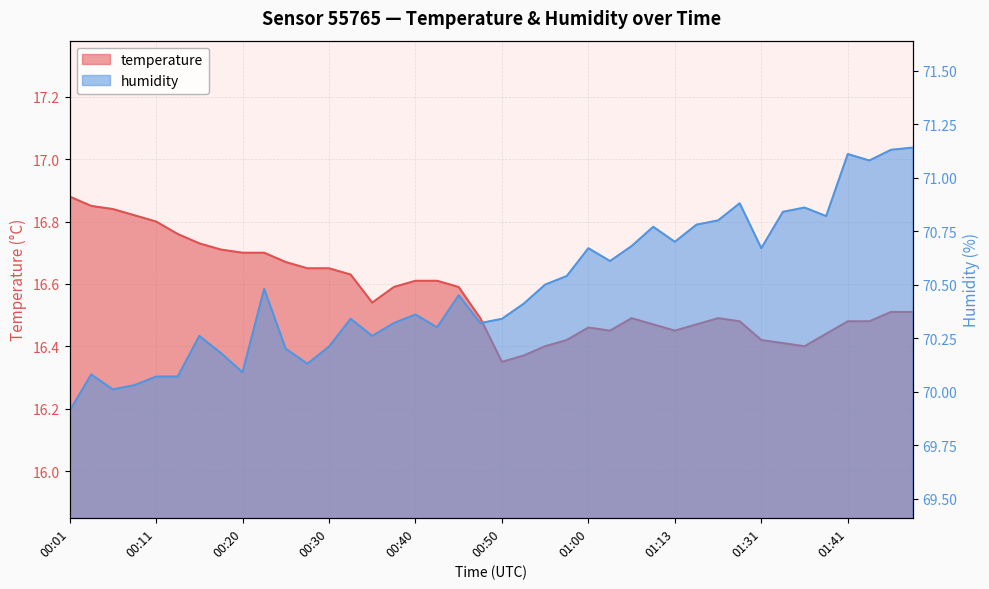

What is the value of the temperature point at the 23rd from the left?

16.4